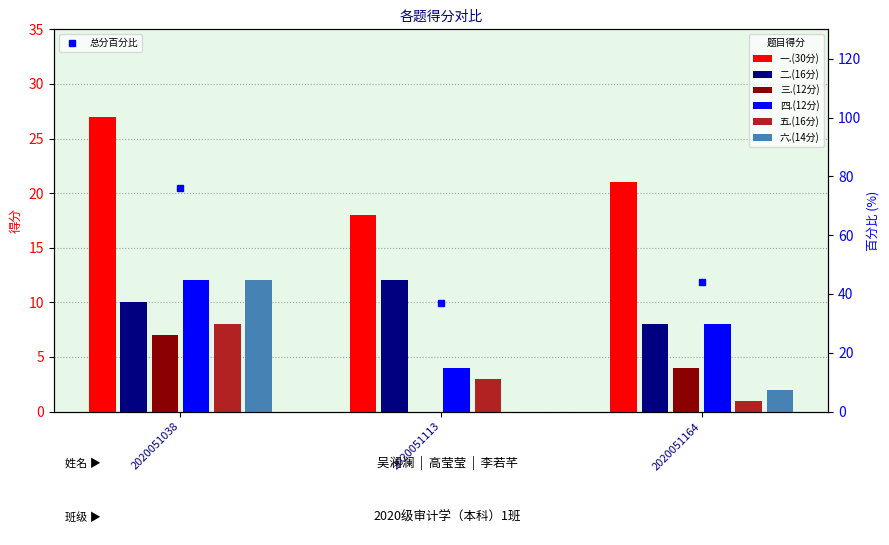

Is it true that 五.(16分) equals 3 at 2020051113?

True